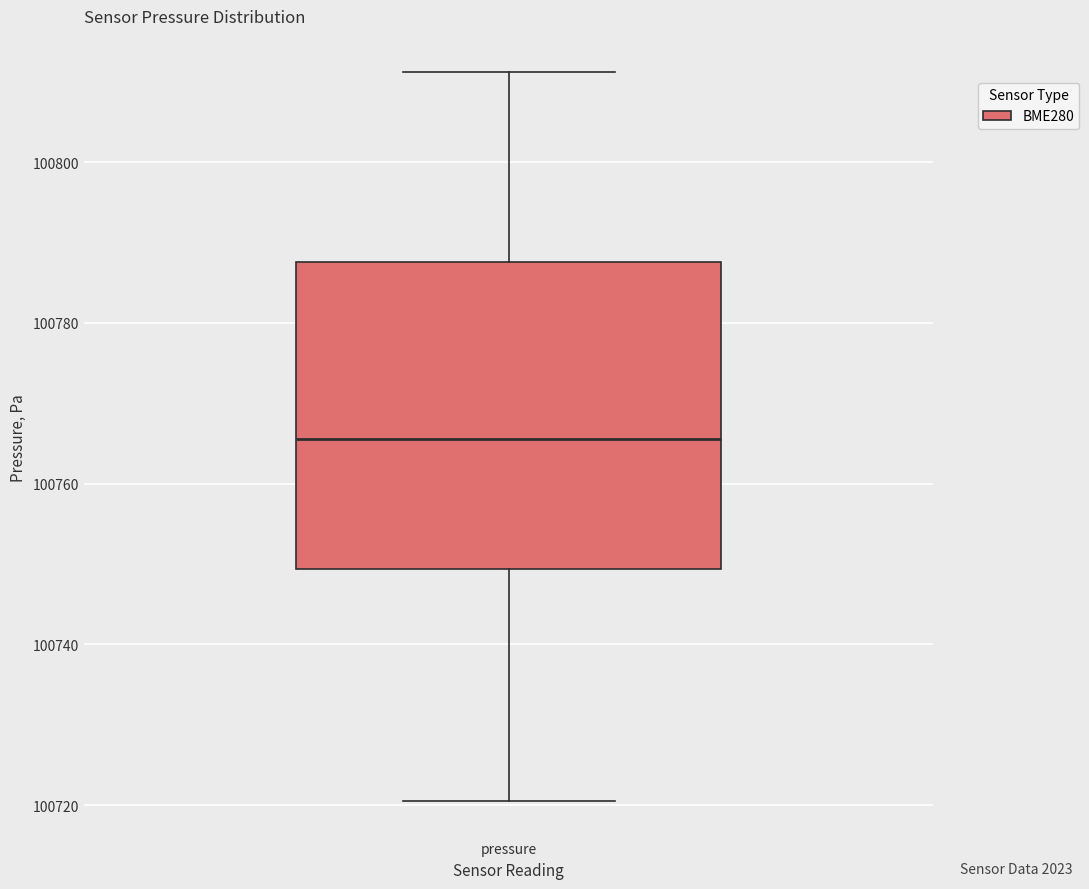

Transcribe this box plot: give where the median line is, the range the box spans, and where the two whiskers end, as read against the y-axis. The values are not printed on the chart, so give them approximately, as read against the axis.

median 100766, box 100750 to 100788, whiskers 100720 to 100812